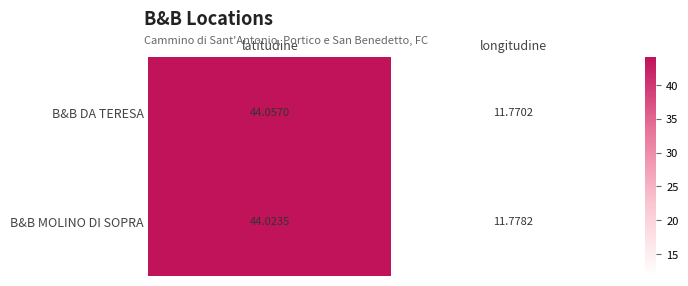

At which label does B&B MOLINO DI SOPRA reach its minimum?

longitudine